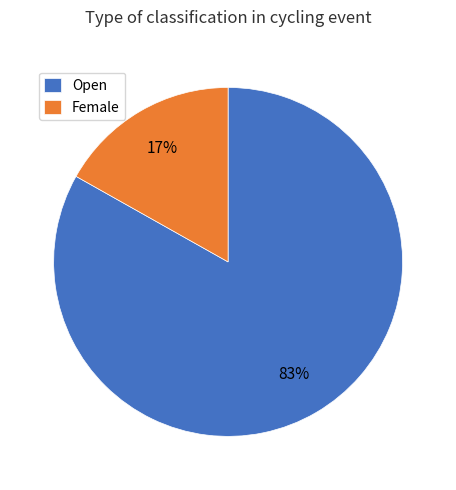

Does Open represent more than half of the total?

Yes